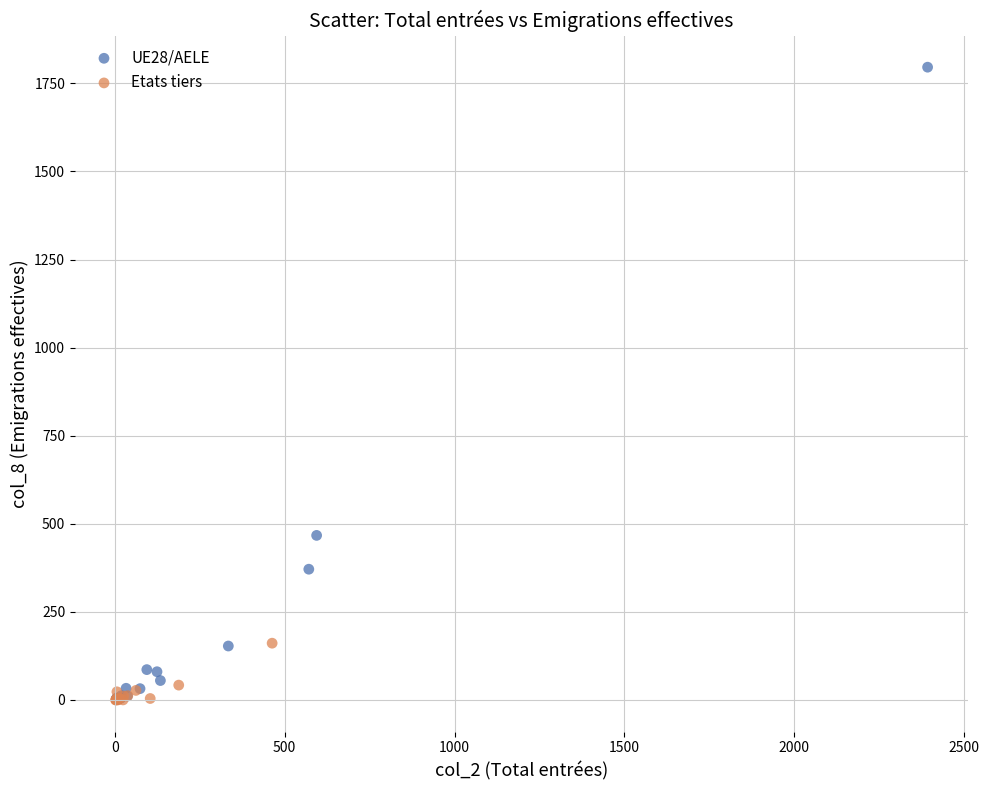

Which series has the widest spread of Y values?

UE28/AELE